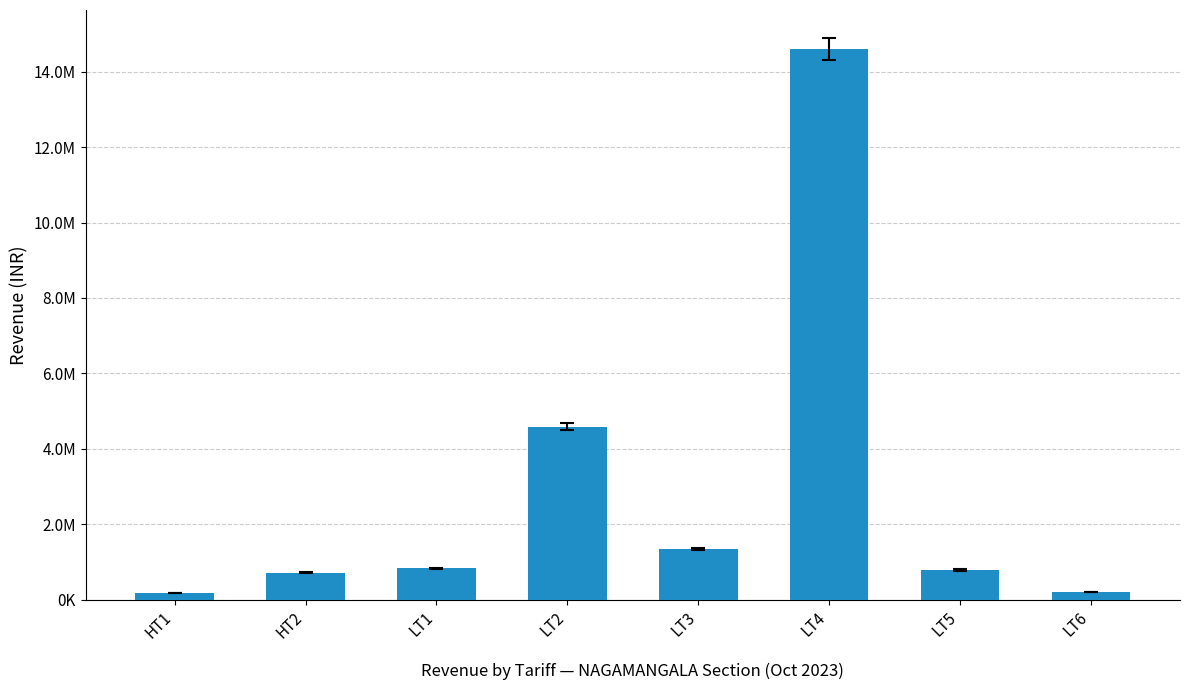

What is the sum of all values?

23266655.3